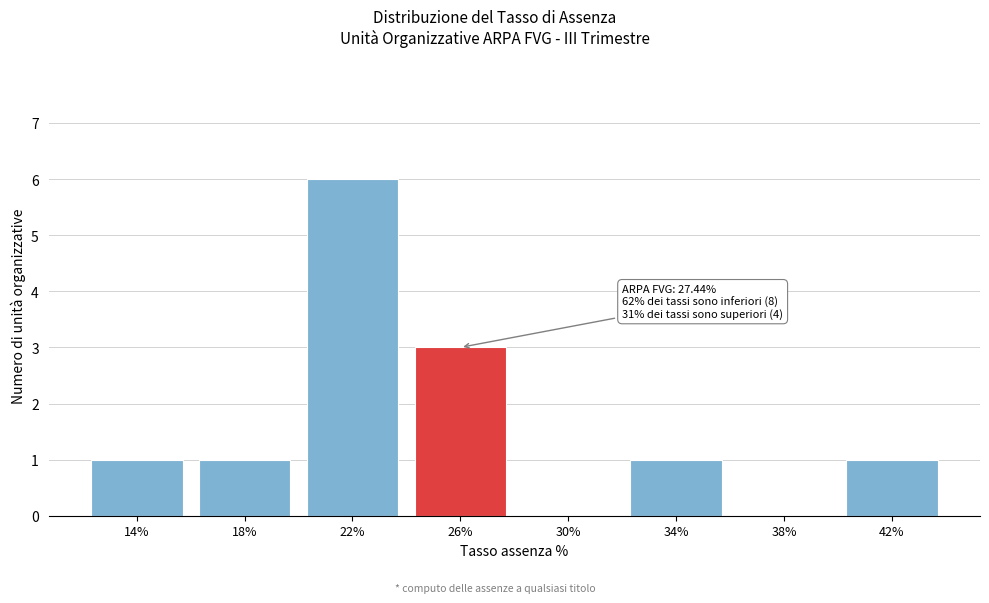

Reading left to right, extract all data points from this chart.

14%=1	18%=1	22%=6	26%=3	30%=0	34%=1	38%=0	42%=1